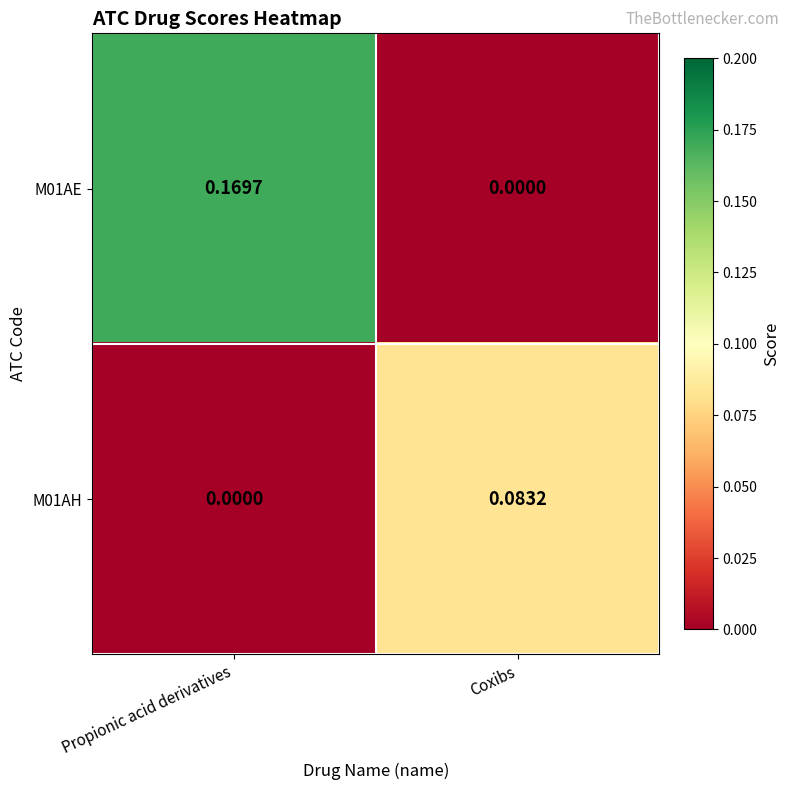

At which label is M01AE closest to 0?

Coxibs